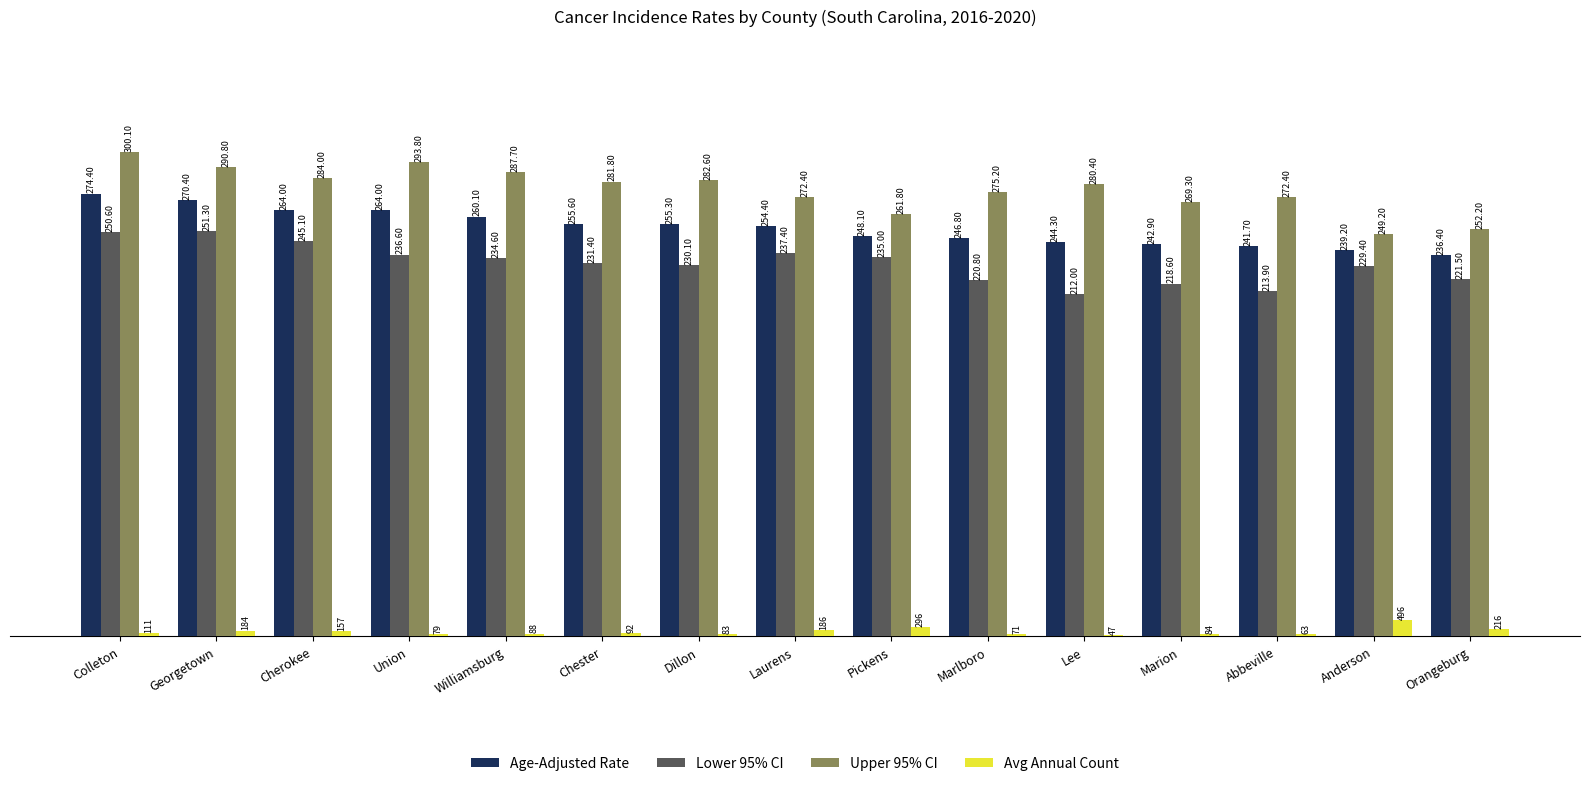

How many values in the Upper 95% CI series exceed 280?

8